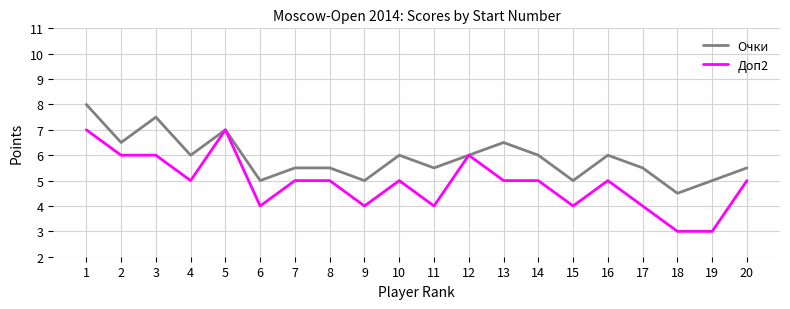

Between 15 and 20, which series saw the biggest shift?

Доп2